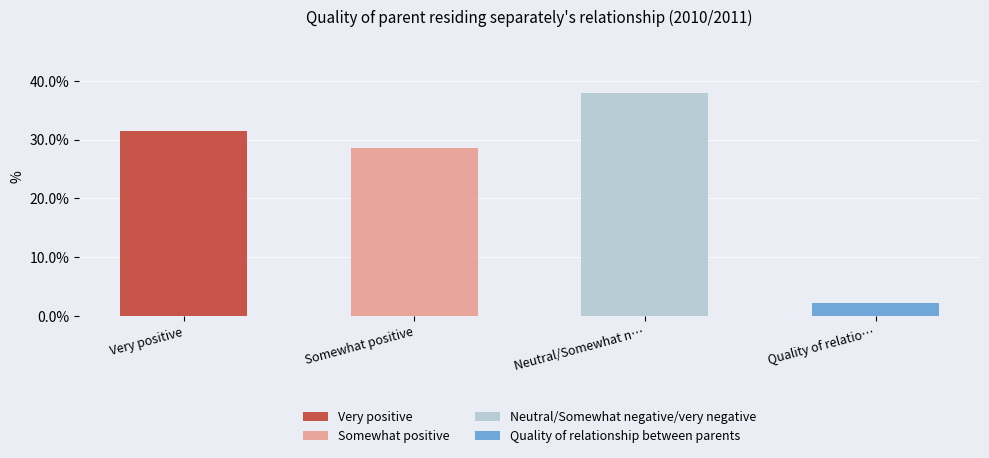

What is the label of the 3rd bar from the right?

Somewhat positive